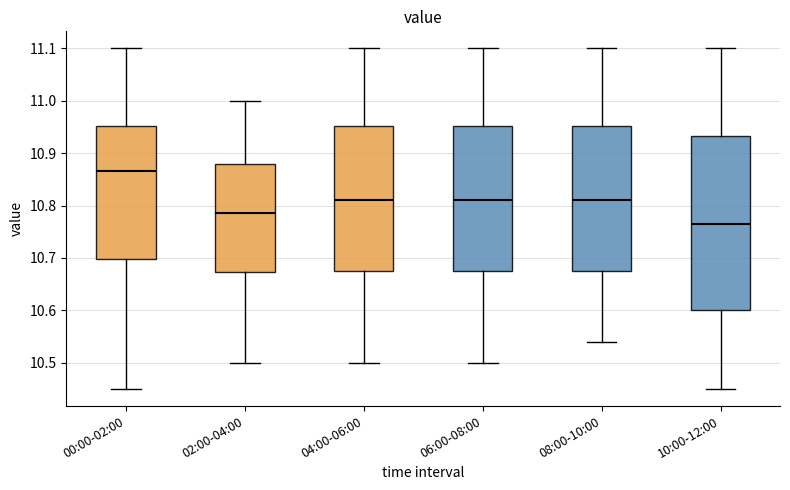

Reading left to right, transcribe this box plot: for each box, give where its median line is, the range the box spans, and where its two whiskers end, as read against the y-axis. The values are not printed on the chart, so give them approximately, as read against the axis.

00:00-02:00: median 10.87, box 10.70 to 10.95, whiskers 10.45 to 11.10
02:00-04:00: median 10.79, box 10.67 to 10.88, whiskers 10.50 to 11.00
04:00-06:00: median 10.81, box 10.68 to 10.95, whiskers 10.50 to 11.10
06:00-08:00: median 10.81, box 10.68 to 10.95, whiskers 10.50 to 11.10
08:00-10:00: median 10.81, box 10.68 to 10.95, whiskers 10.54 to 11.10
10:00-12:00: median 10.77, box 10.60 to 10.93, whiskers 10.45 to 11.10